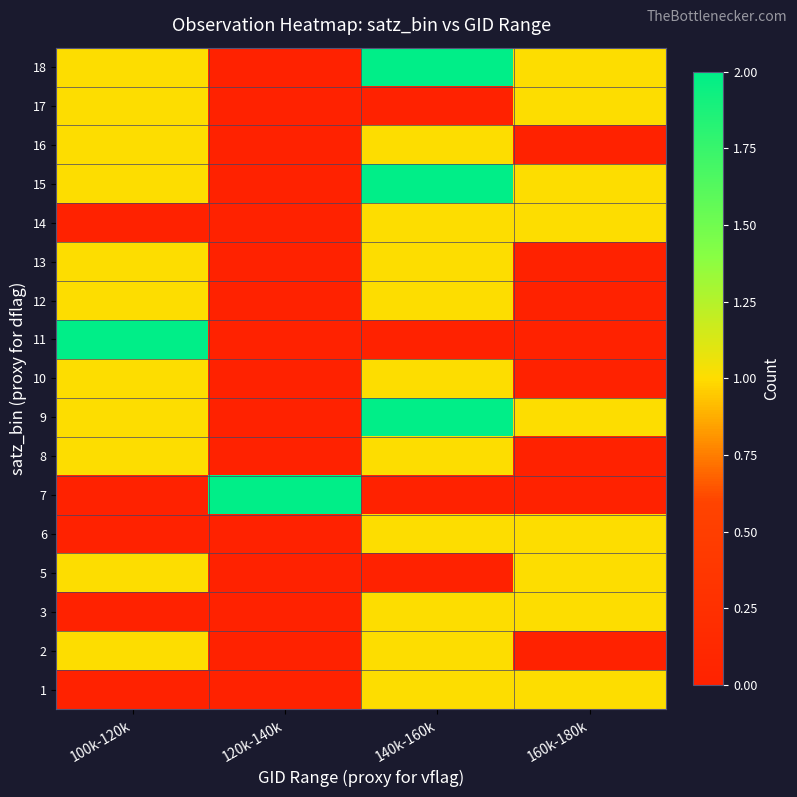

What is the spread (max minus min) of values at 160k-180k?

1